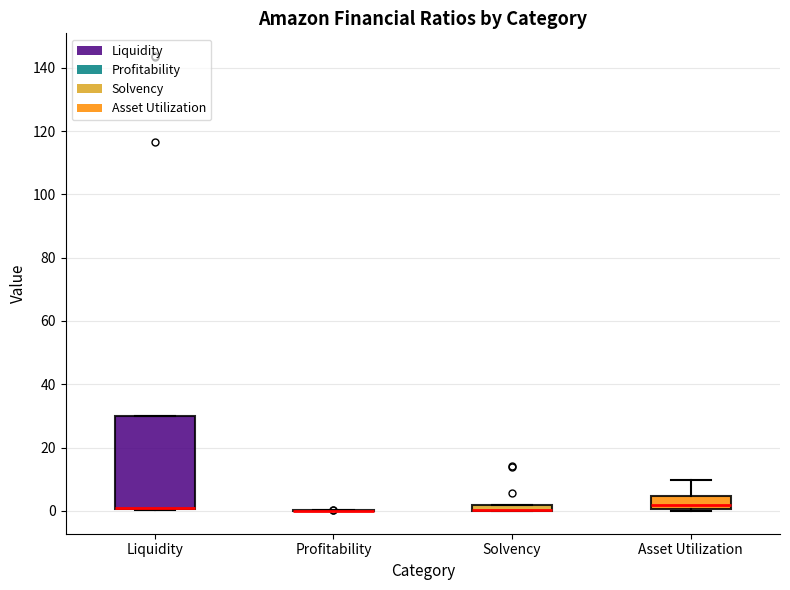

Which box is the tallest, from its lower edge to its upper edge?

Liquidity